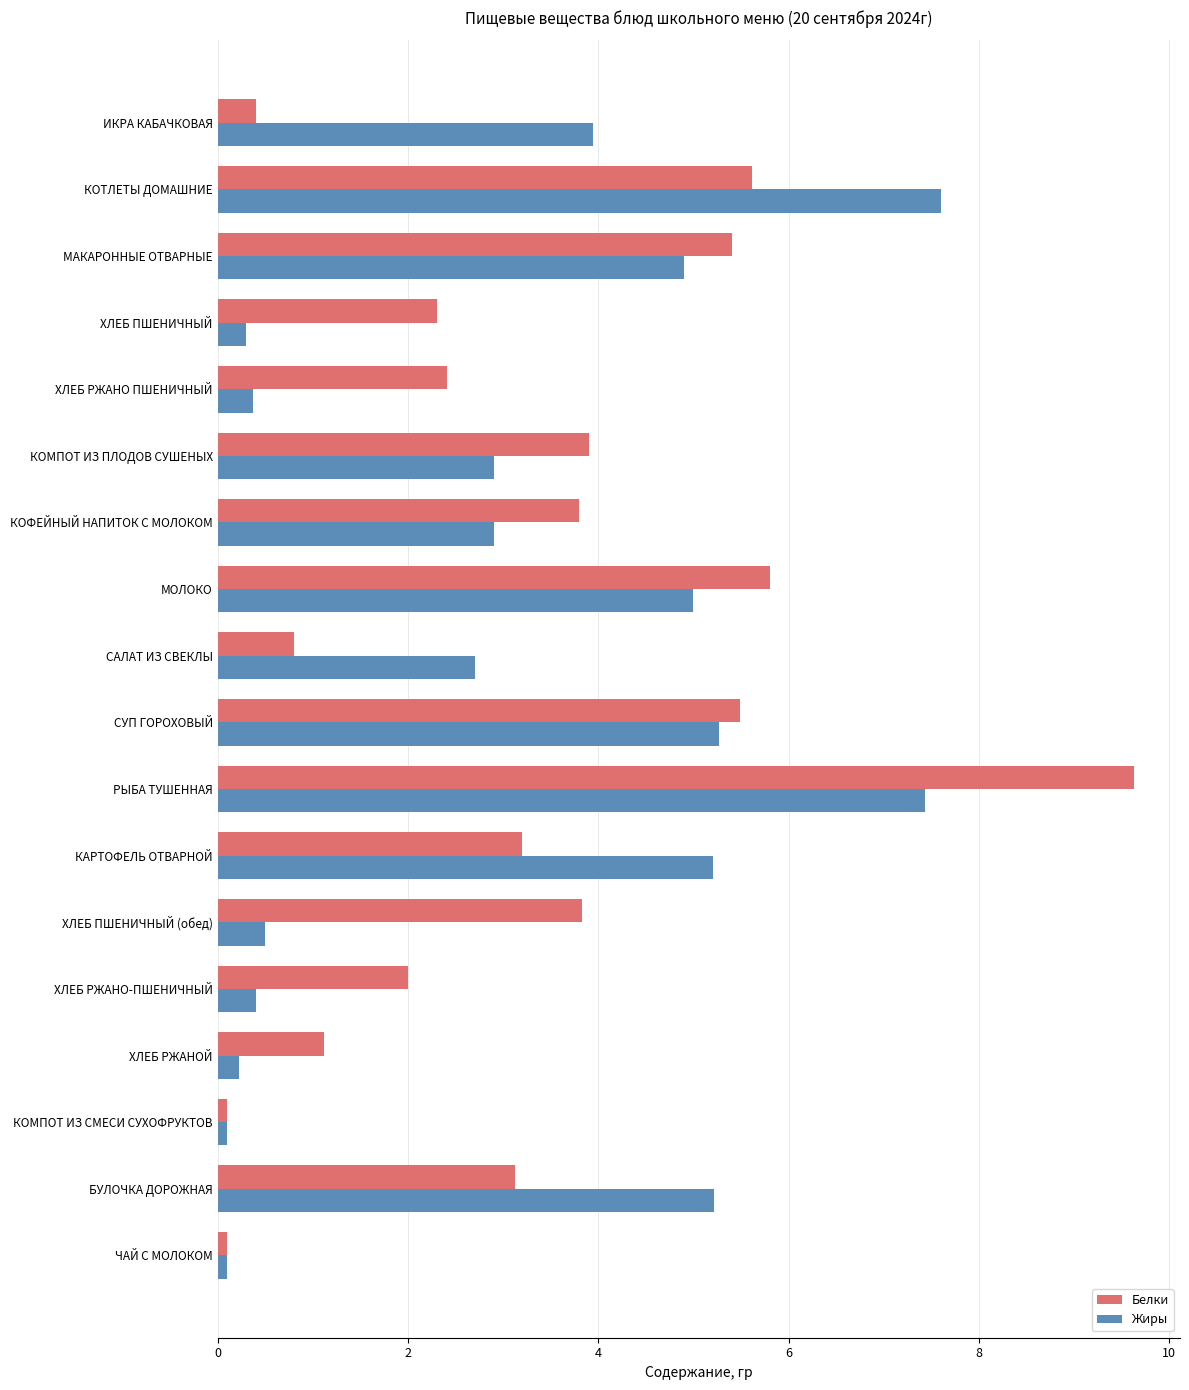

At ХЛЕБ ПШЕНИЧНЫЙ, list the series in order from largest to smallest.

Белки, Жиры